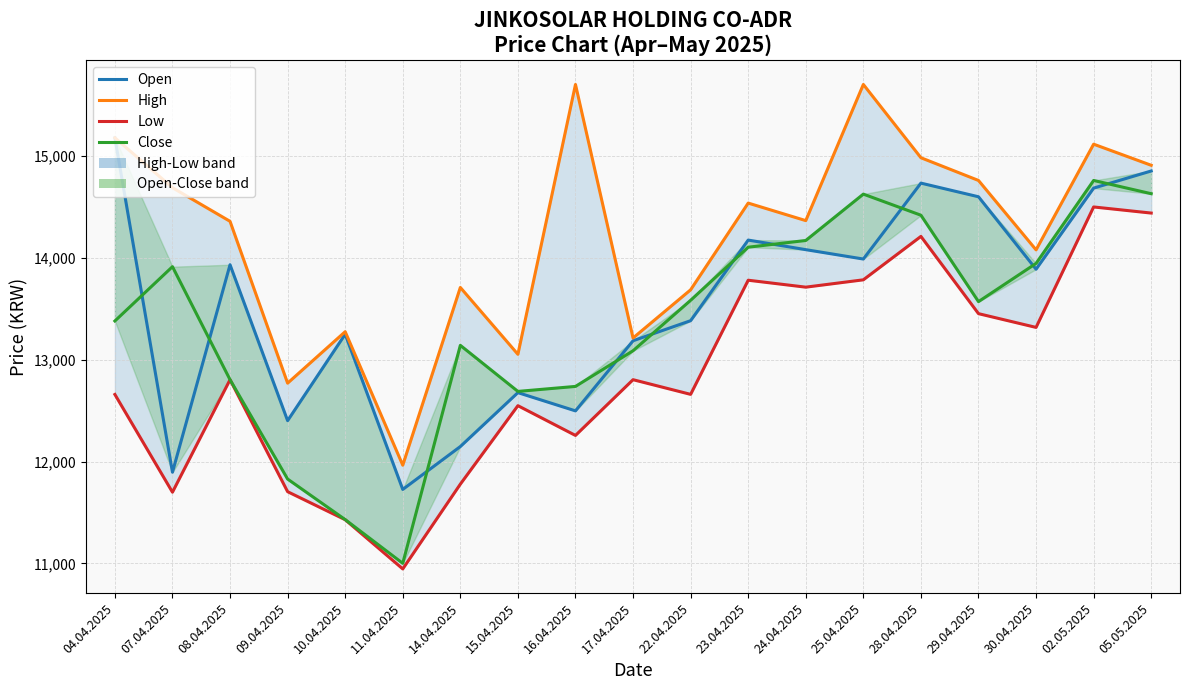

What is the approximate value of Open at 23.04.2025, to the nearest 50?

14150